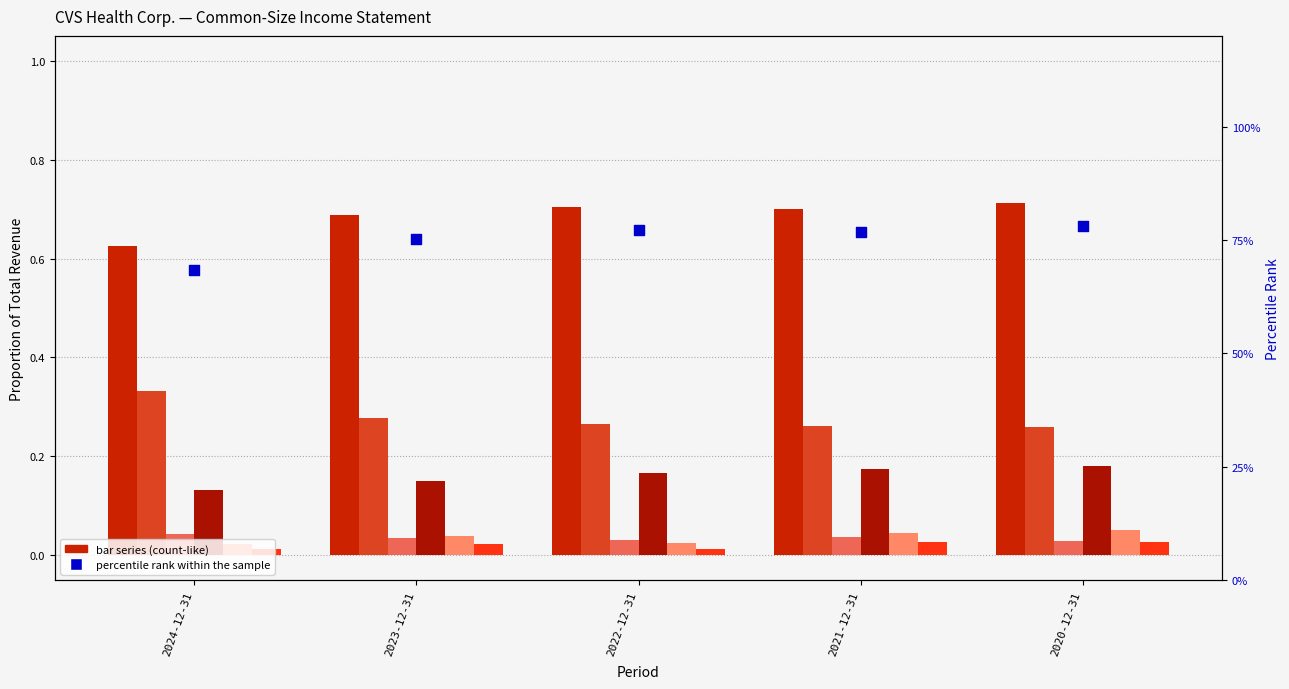

At how many categories does at least one series exceed 0?

5